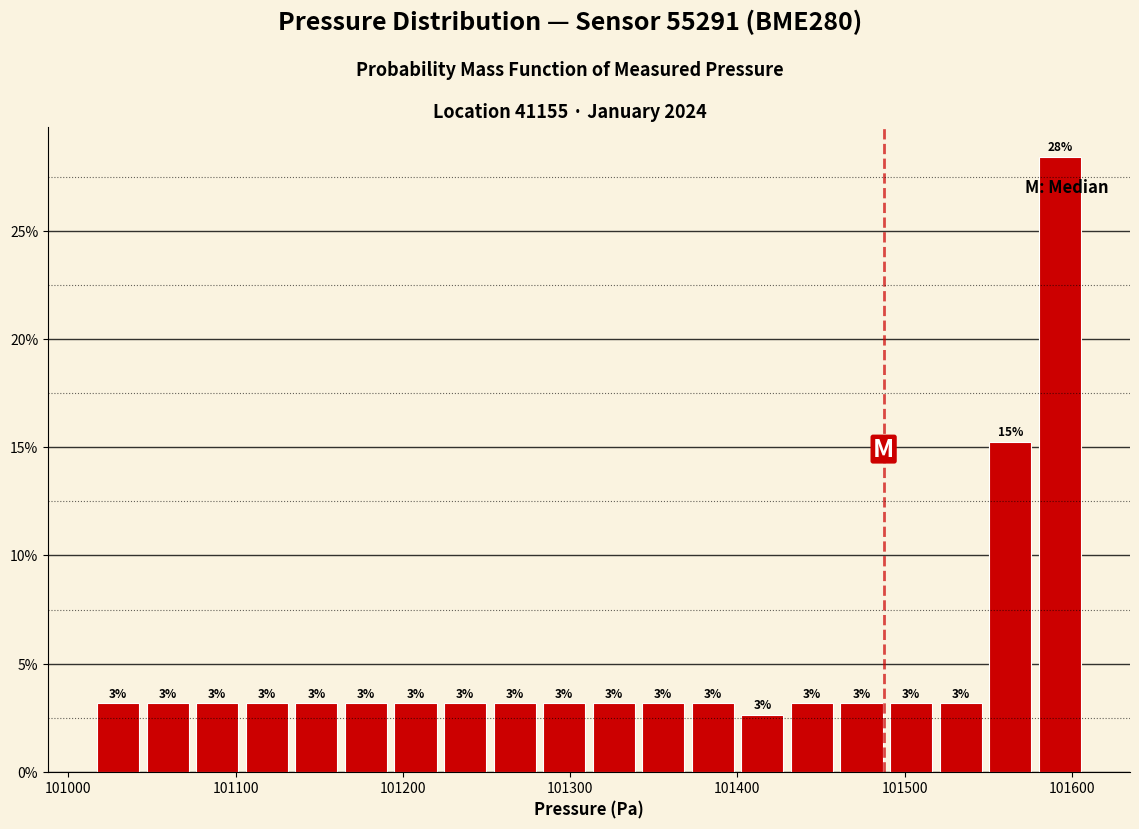

Around what value on the x-axis is the tallest bar? Give the approximate position of its centre, as read against the axis.

101590